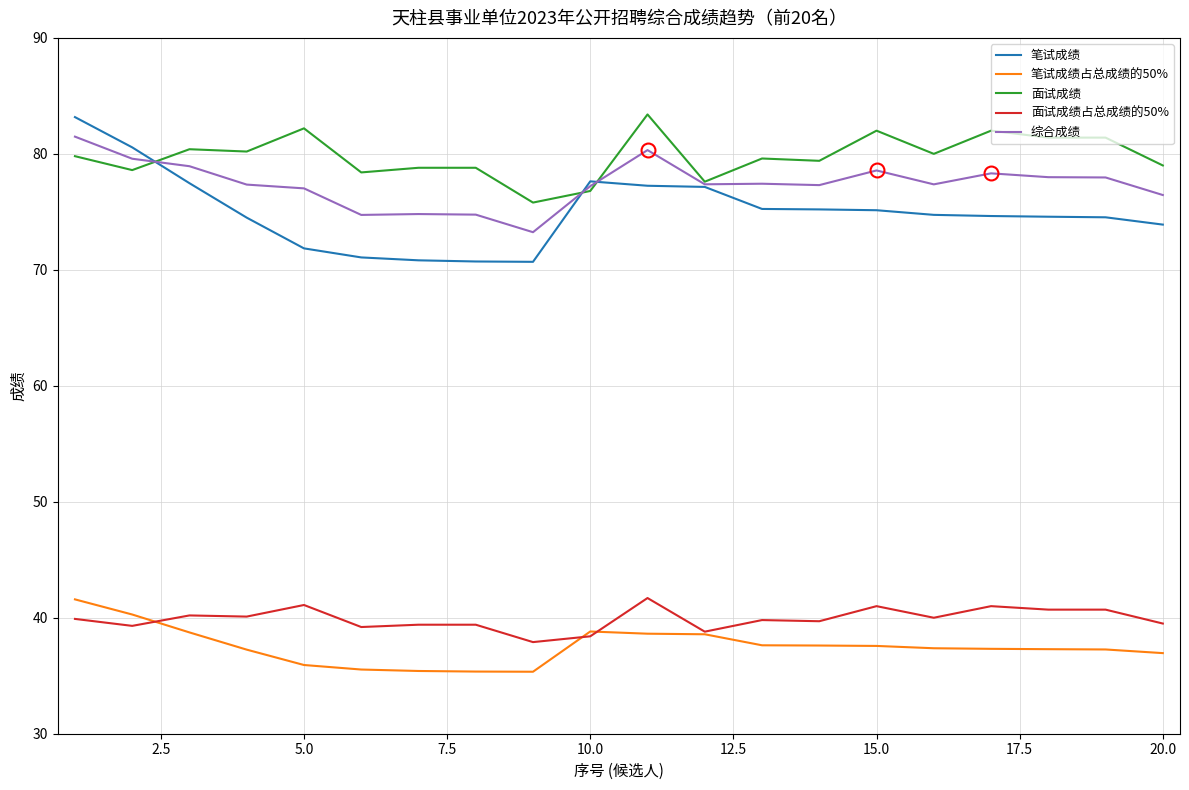

After their last crossing, which series has the higher values: 笔试成绩 or 综合成绩?

综合成绩